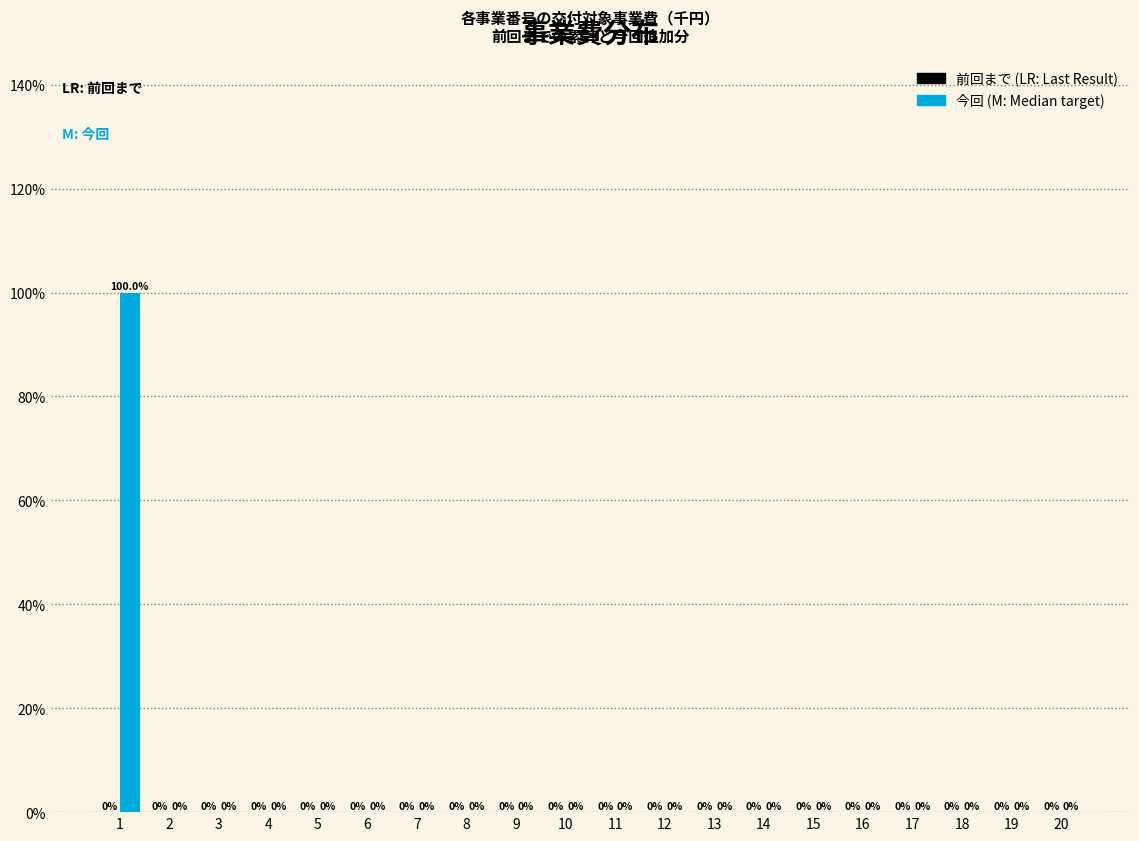

Reading left to right, extract all data points from this chart.

1=100	2=0	3=0	4=0	5=0	6=0	7=0	8=0	9=0	10=0	11=0	12=0	13=0	14=0	15=0	16=0	17=0	18=0	19=0	20=0